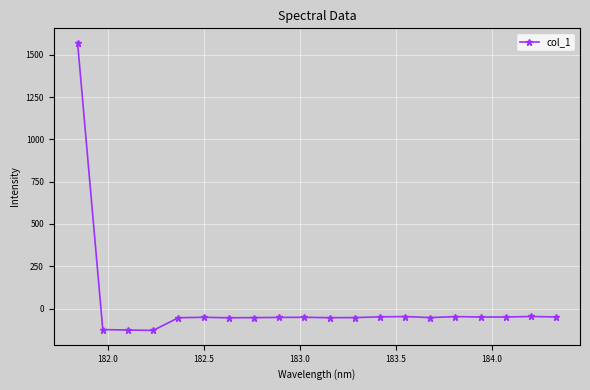

What is the difference between the maximum and second lowest values?

1699.2